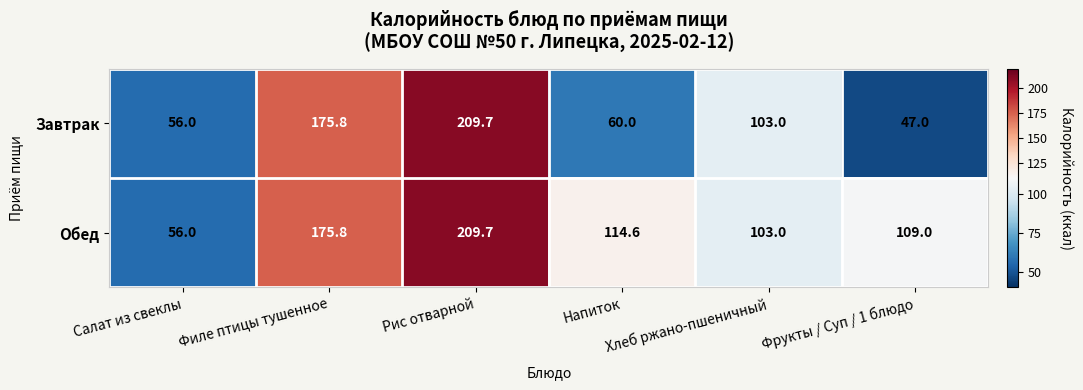

What is the approximate value of Завтрак at Напиток?

60.0